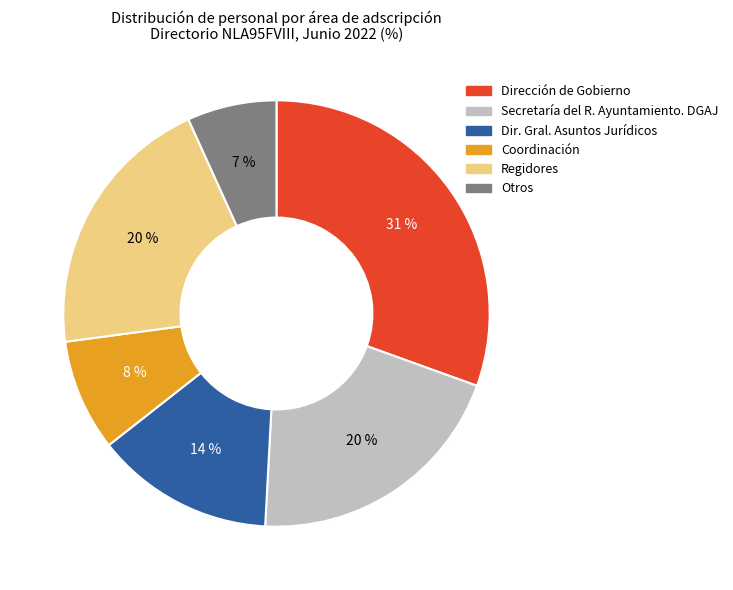

What percentage is the Secretaría del R. Ayuntamiento. DGAJ slice, to the nearest percent?

20%